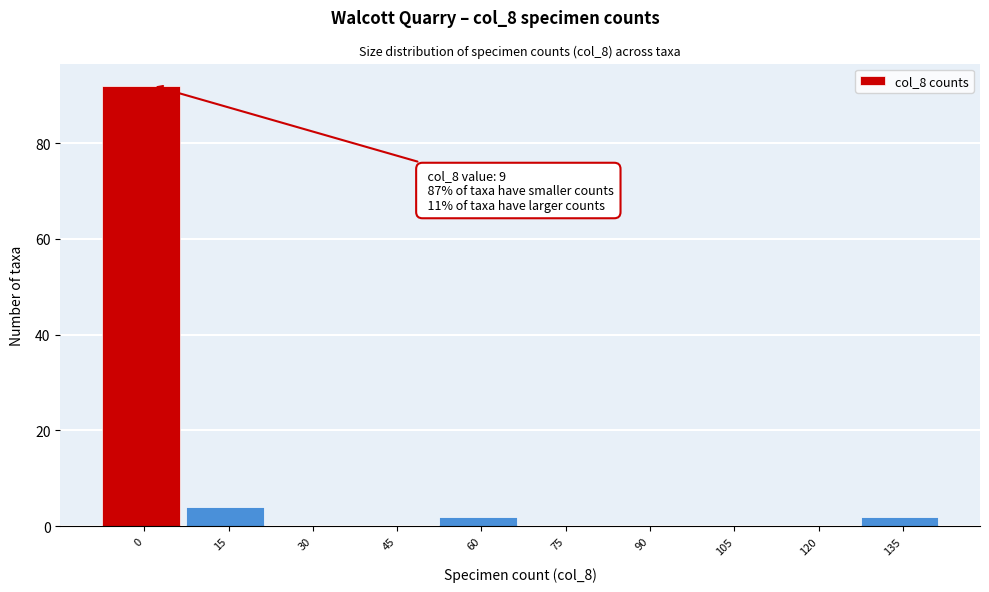

Reading left to right, what are all the values shown in this chart?

0=92	15=4	30=0	45=0	60=2	75=0	90=0	105=0	120=0	135=2